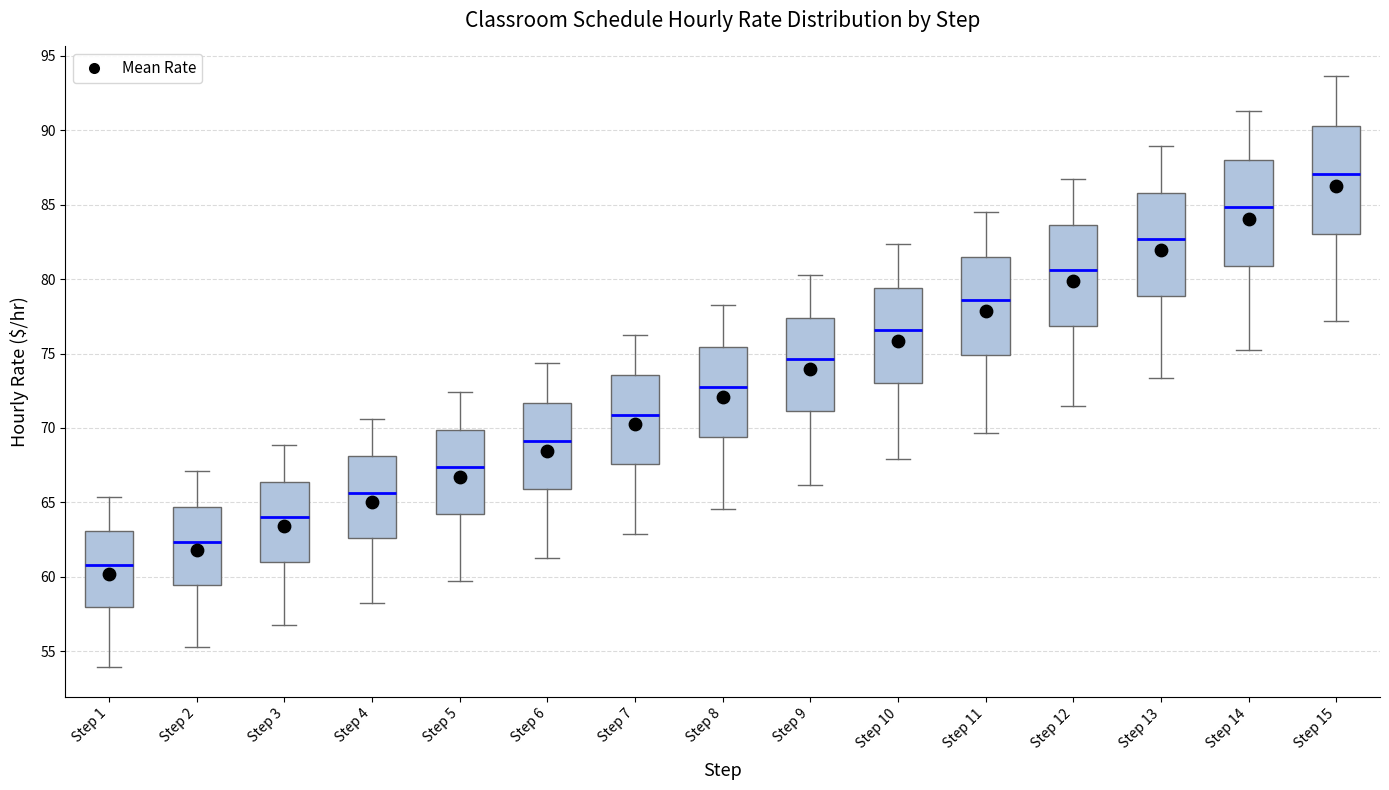

Reading left to right, transcribe this box plot: for each box, give where its median line is, the range the box spans, and where its two whiskers end, as read against the y-axis. The values are not printed on the chart, so give them approximately, as read against the axis.

Step 1: median 61.0, box 58.0 to 63.0, whiskers 54.0 to 65.5
Step 2: median 62.5, box 59.5 to 64.5, whiskers 55.5 to 67.0
Step 3: median 64.0, box 61.0 to 66.5, whiskers 56.5 to 69.0
Step 4: median 65.5, box 62.5 to 68.0, whiskers 58.0 to 70.5
Step 5: median 67.5, box 64.0 to 70.0, whiskers 59.5 to 72.5
Step 6: median 69.0, box 66.0 to 71.5, whiskers 61.5 to 74.5
Step 7: median 71.0, box 67.5 to 73.5, whiskers 63.0 to 76.5
Step 8: median 72.5, box 69.5 to 75.5, whiskers 64.5 to 78.0
Step 9: median 74.5, box 71.0 to 77.5, whiskers 66.0 to 80.5
Step 10: median 76.5, box 73.0 to 79.5, whiskers 68.0 to 82.5
Step 11: median 78.5, box 75.0 to 81.5, whiskers 69.5 to 84.5
Step 12: median 80.5, box 77.0 to 83.5, whiskers 71.5 to 86.5
Step 13: median 82.5, box 79.0 to 86.0, whiskers 73.5 to 89.0
Step 14: median 85.0, box 81.0 to 88.0, whiskers 75.5 to 91.5
Step 15: median 87.0, box 83.0 to 90.5, whiskers 77.0 to 93.5